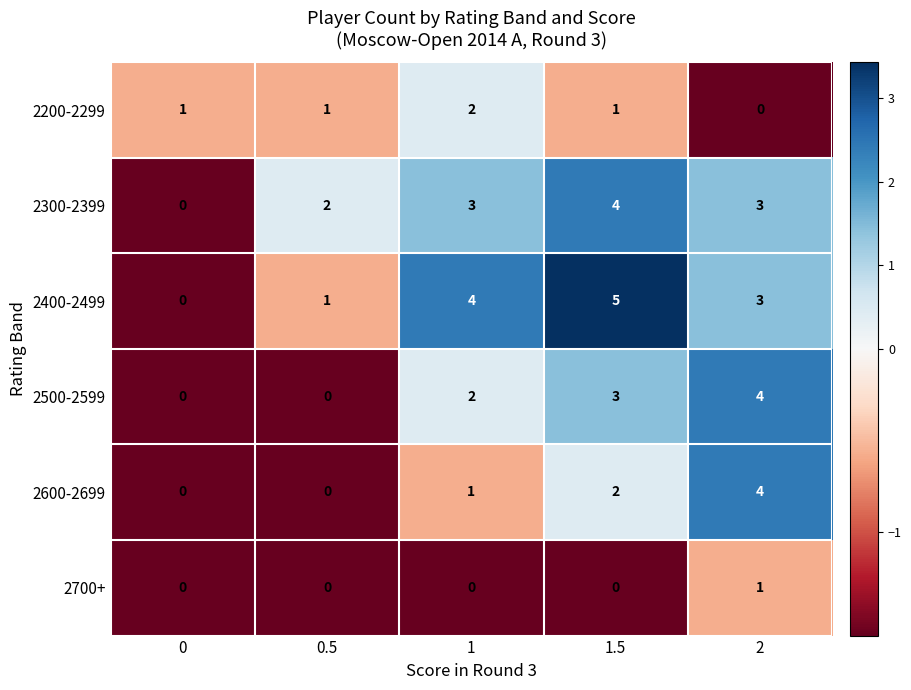

True or false: 2300-2399 has a value of 4 at 1.5.

True